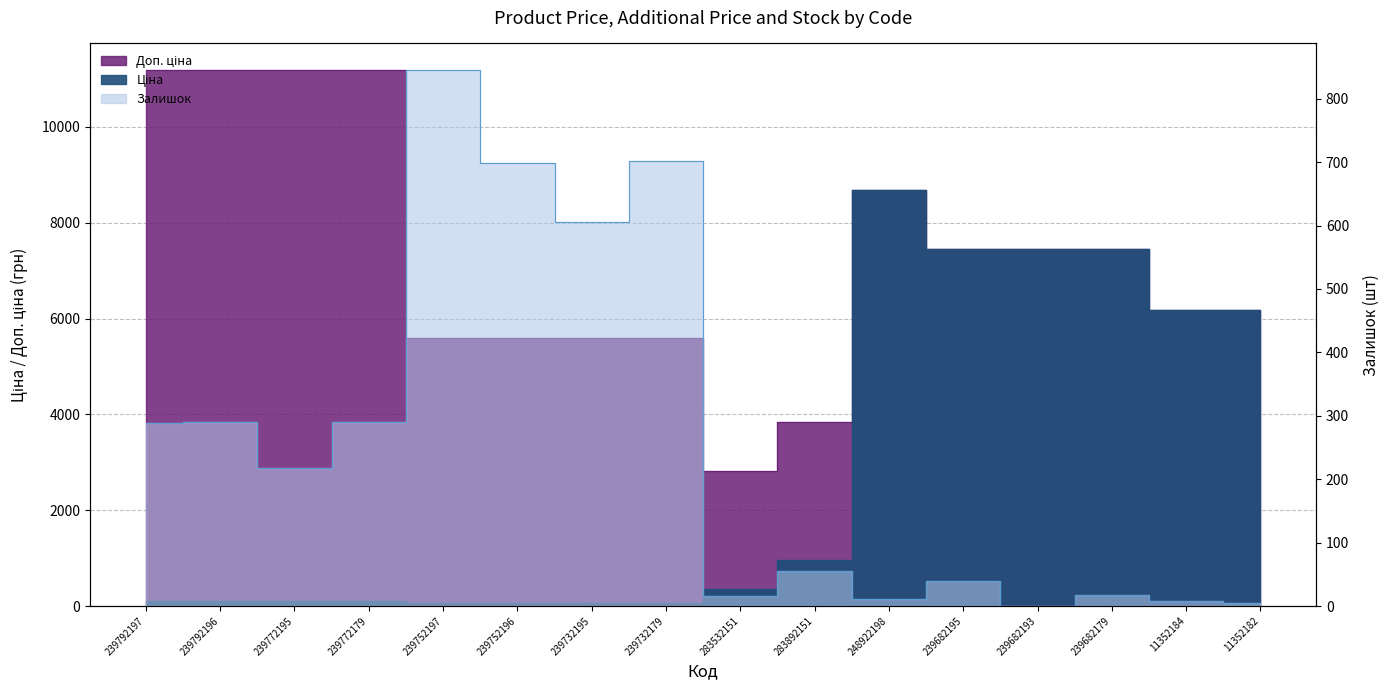

The value of Ціна at 239732179 is 55.9. True or false?

True